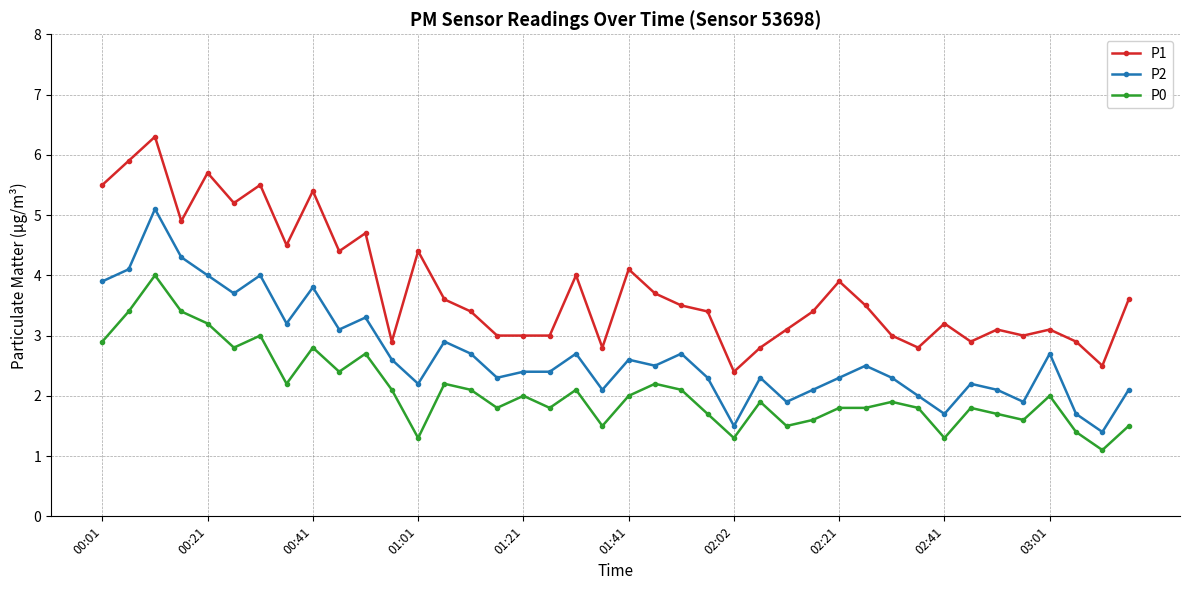

Rank the series by their average value, from lowest to highest.

P0, P2, P1